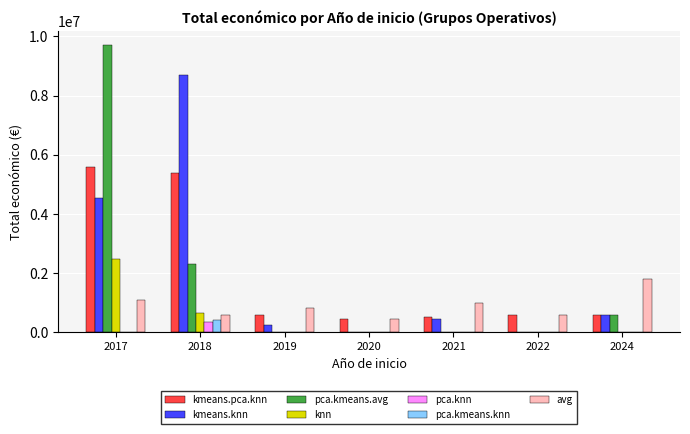

Between 2017 and 2021, which series saw the biggest shift?

pca.kmeans.avg